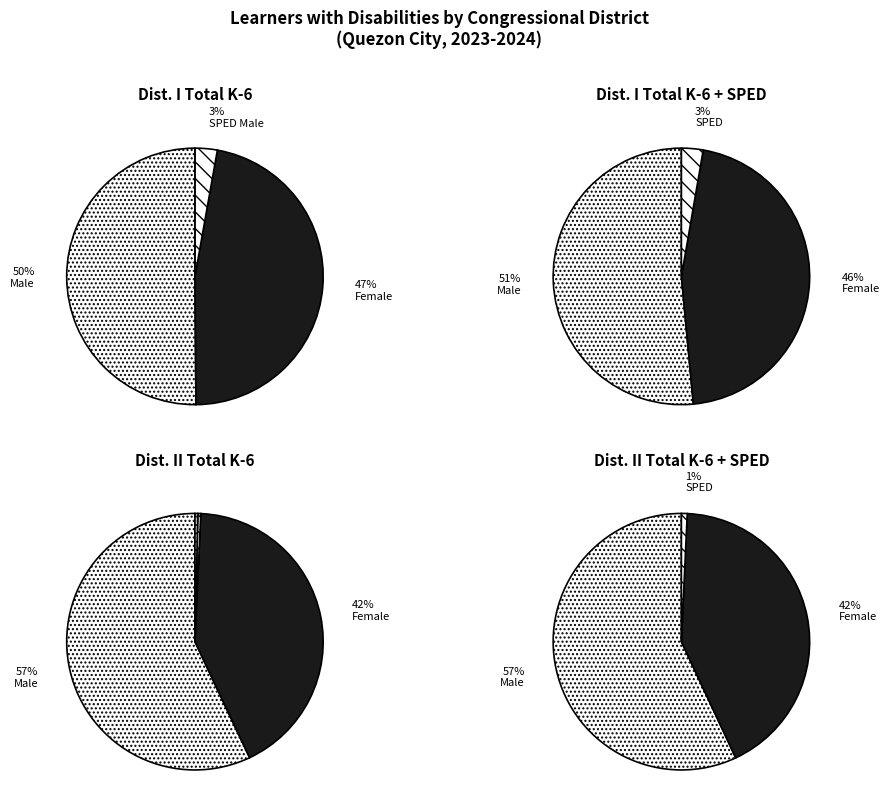

Is there a majority slice in this chart?

Yes